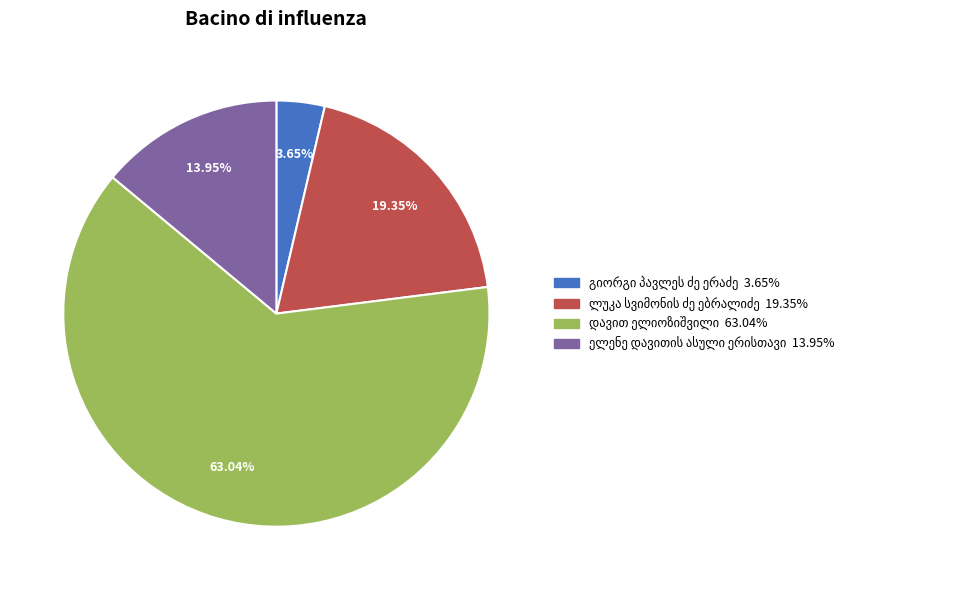

Does any single category account for the majority?

Yes